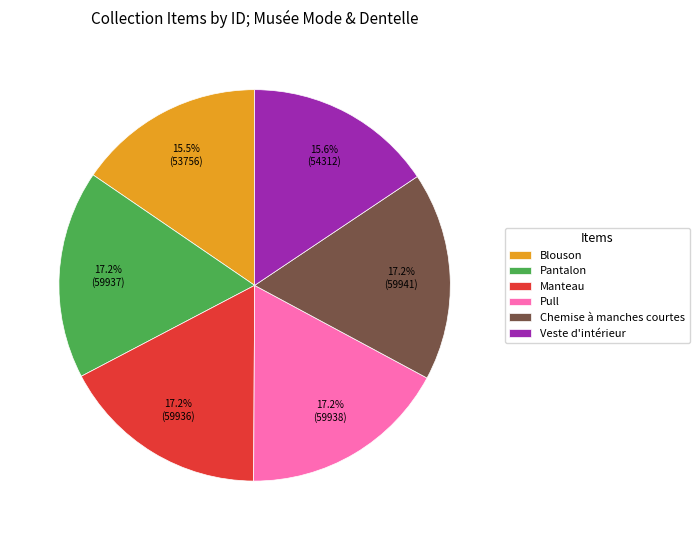

To the nearest percent, what is the combined percentage of Blouson and Manteau?

33%